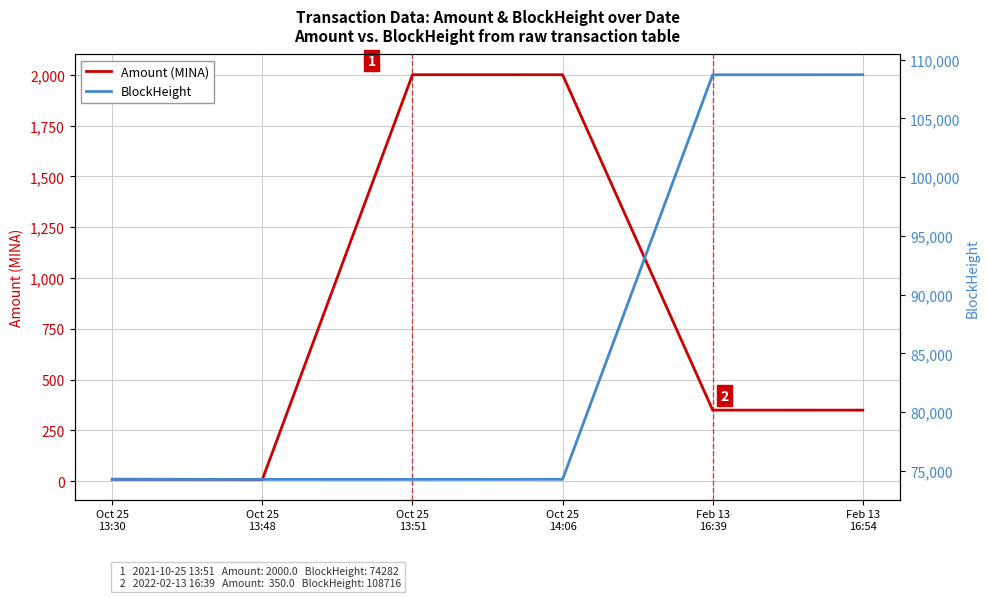

Rank the series by their maximum value, from lowest to highest.

Amount (MINA), BlockHeight